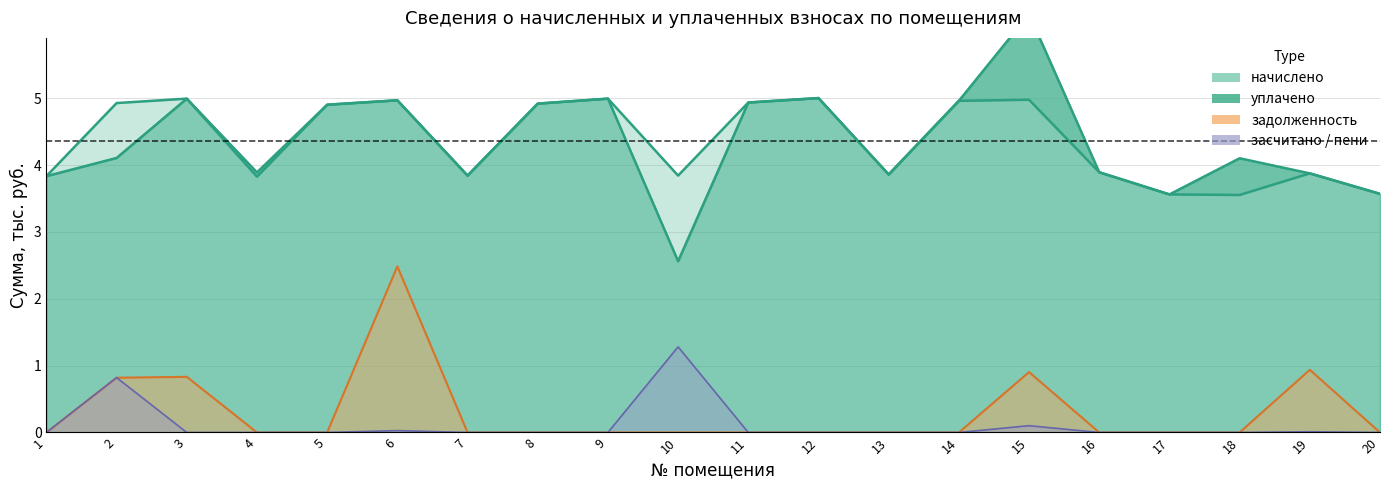

What is the maximum value for уплачено?

6.3